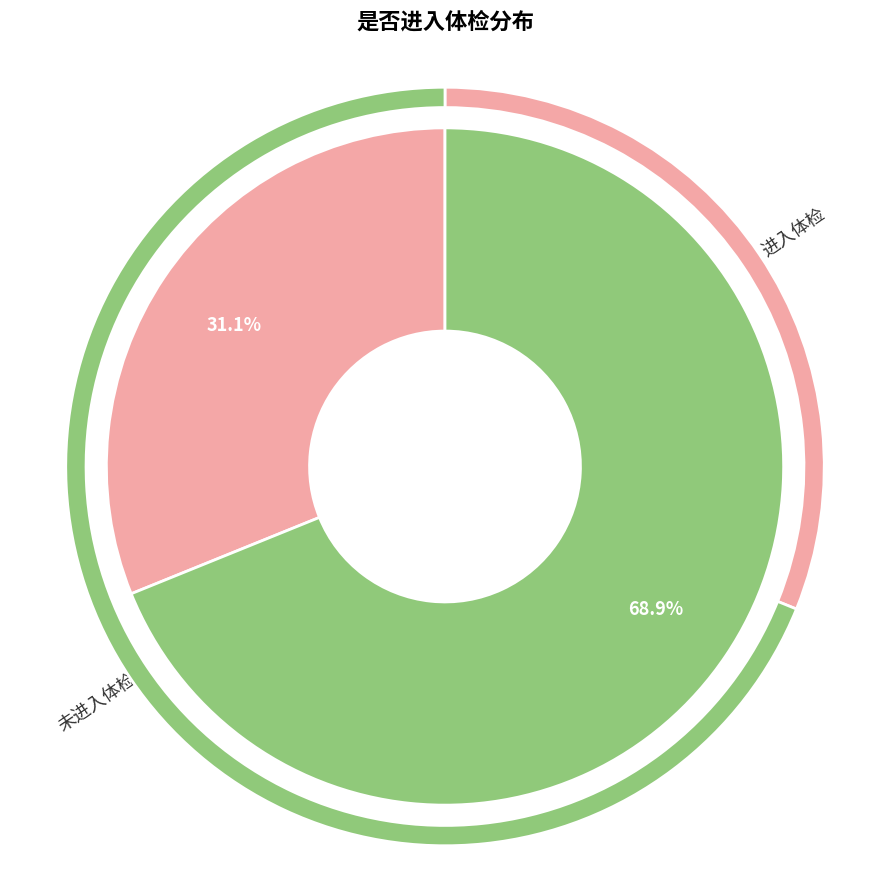

Which category has the smallest portion of the pie?

进入体检